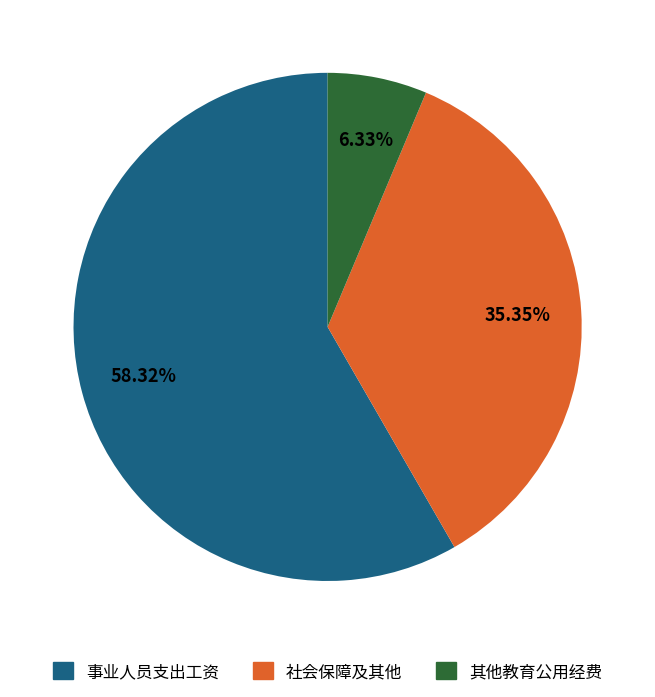

To the nearest percent, what percentage of the pie is 其他教育公用经费?

6%